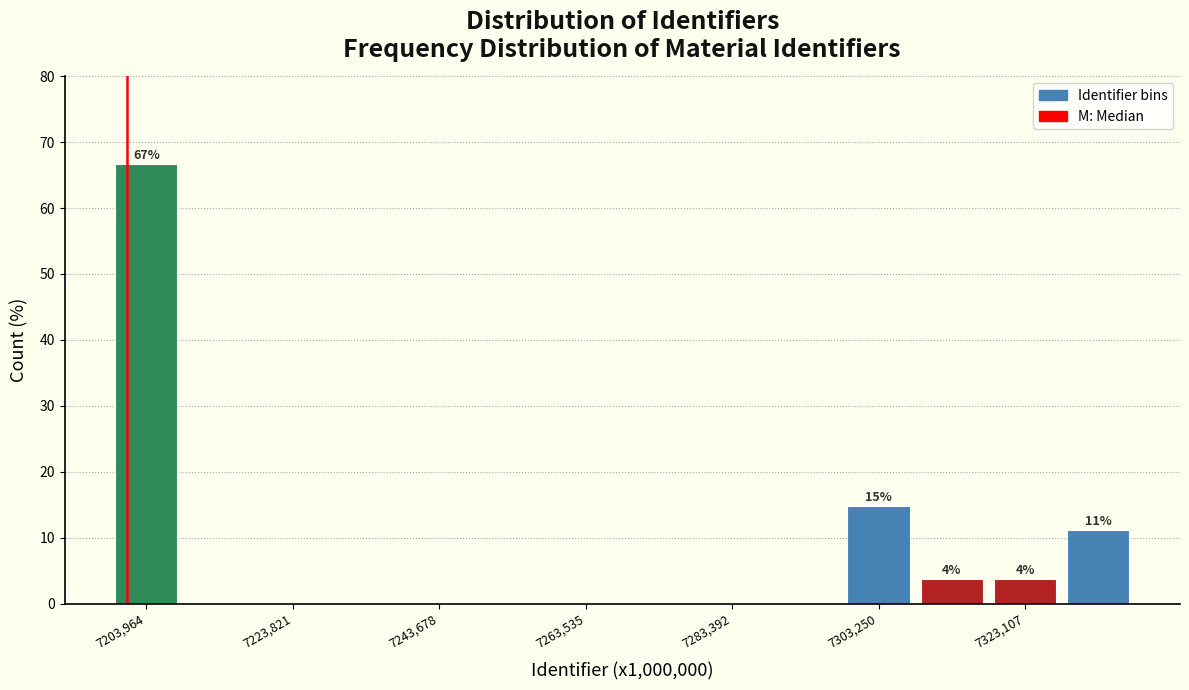

Over which range of the x-axis is the bar tallest?

7200000 to 7208000